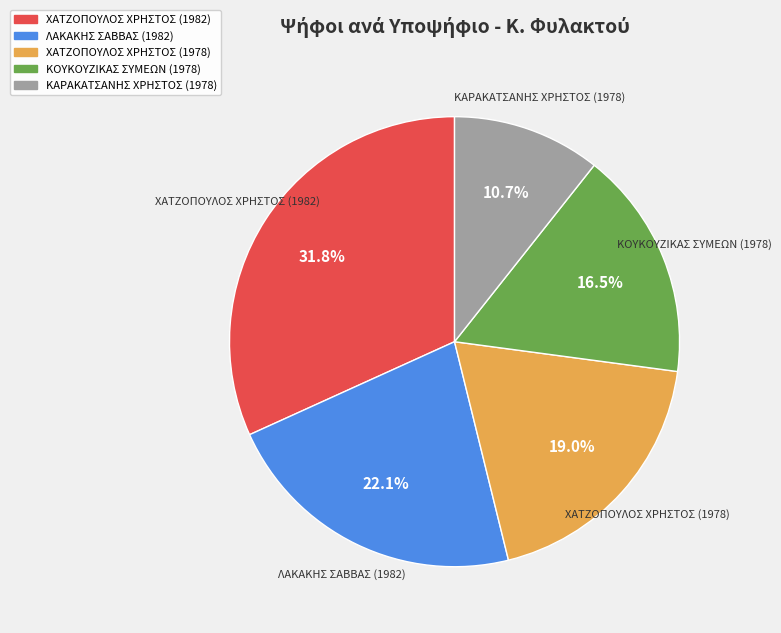

Count the number of slices in the pie.

5